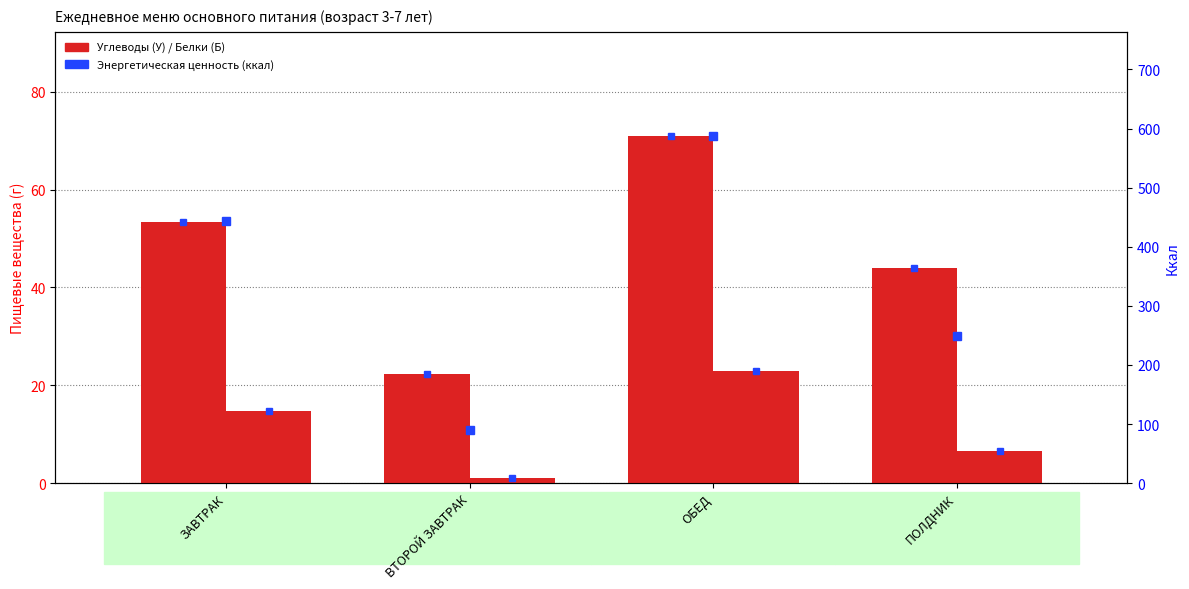

What position from the right is ПОЛДНИК?

1